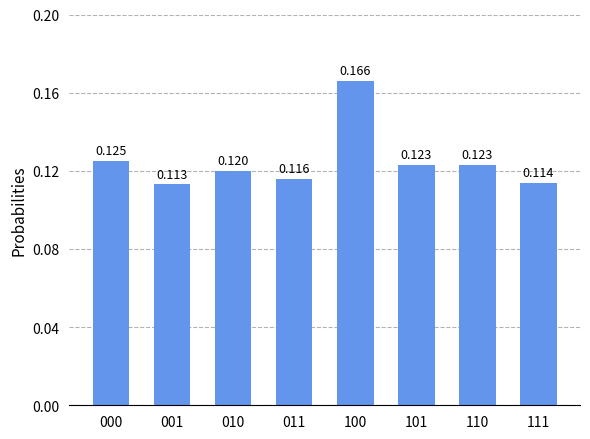

Count the values in the range 0 to 1.

8